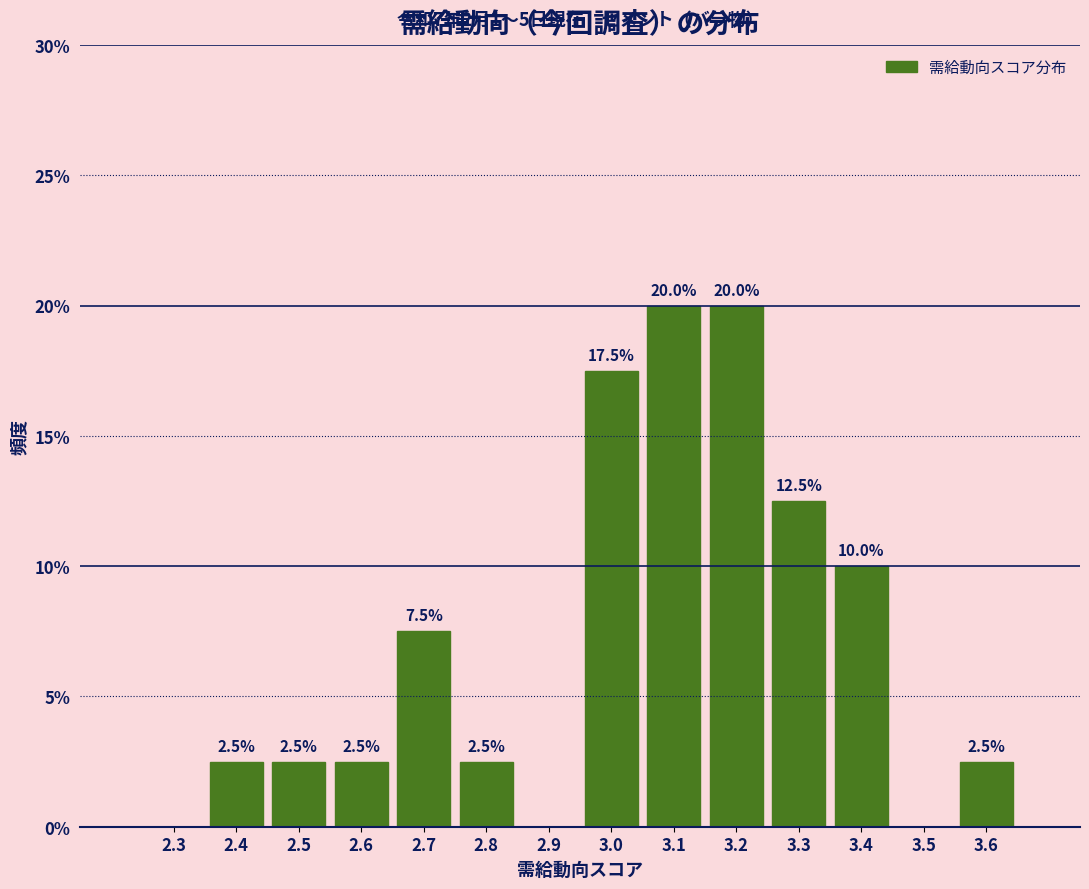

Reading left to right, transcribe all the data shown in this chart.

2.3=0.0	2.4=2.5	2.5=2.5	2.6=2.5	2.7=7.5	2.8=2.5	2.9=0.0	3.0=17.5	3.1=20.0	3.2=20.0	3.3=12.5	3.4=10.0	3.5=0.0	3.6=2.5